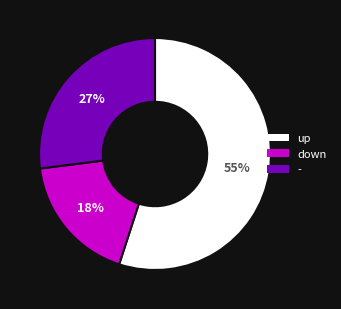

Is the sum of down and up greater than half?

Yes